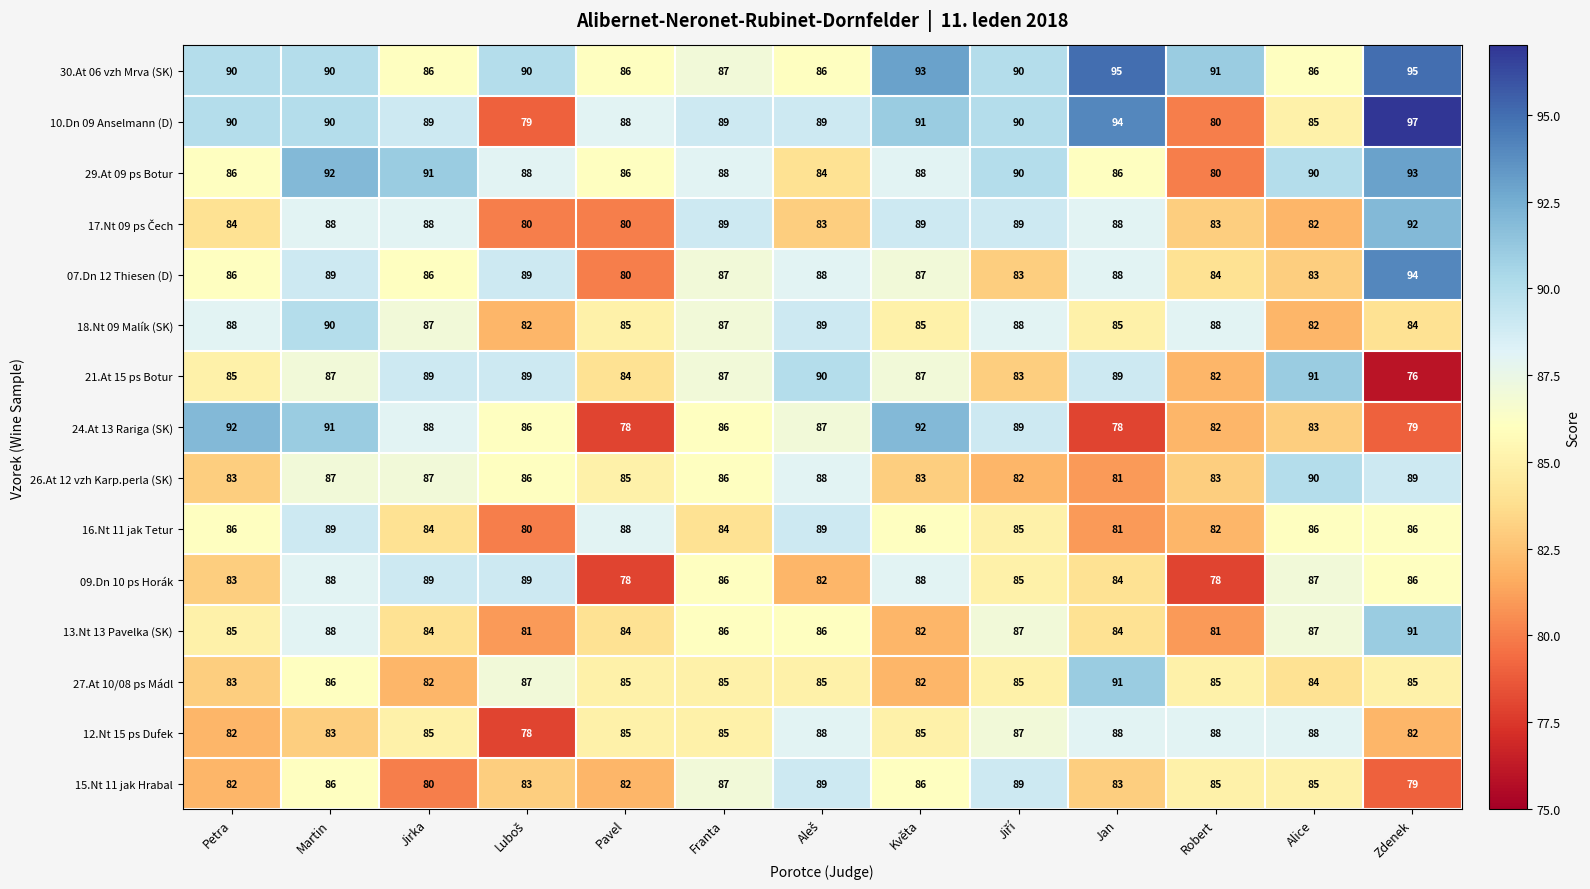

What is the sum of all 15.Nt 11 jak Hrabal values?

1096